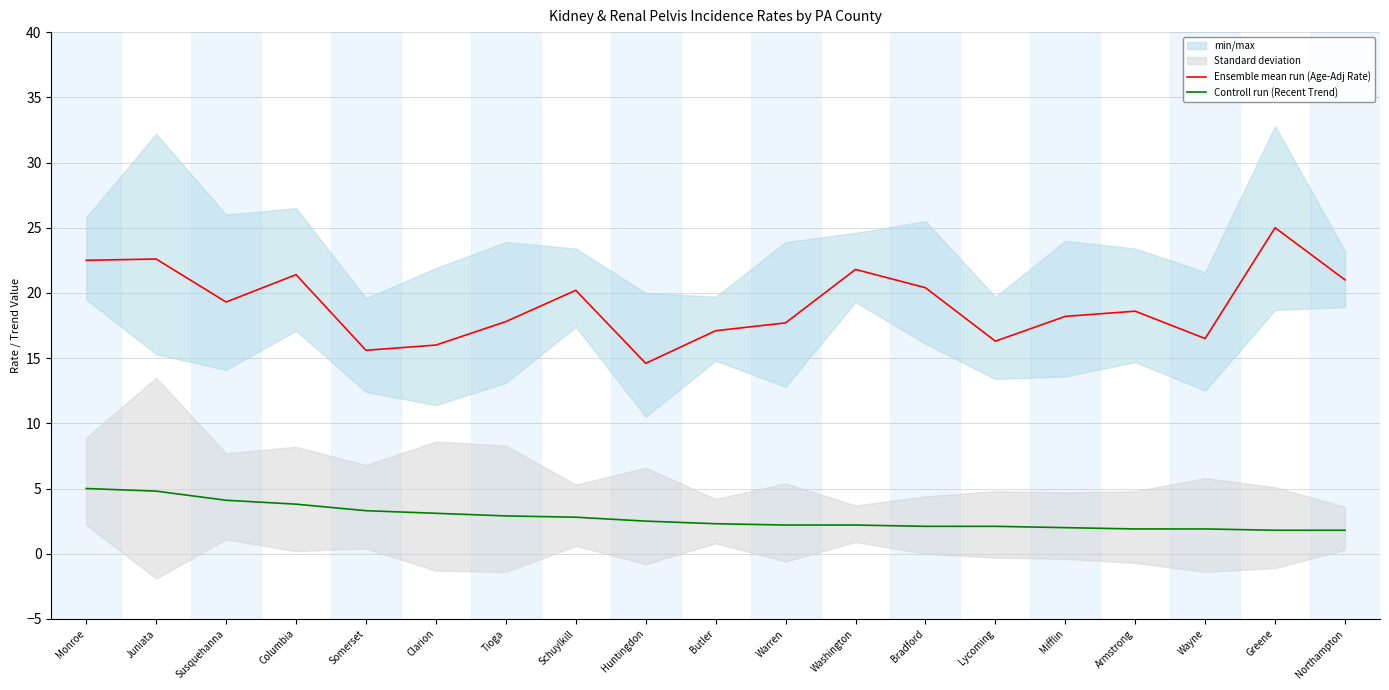

Which series has the largest total across all categories?

Ensemble mean run (Age-Adj Rate)